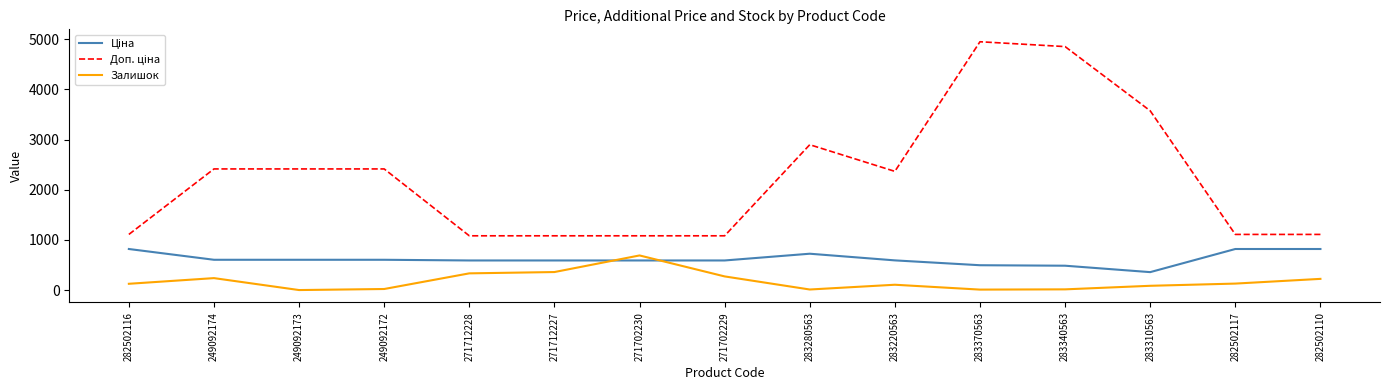

What is the greatest value displayed?

4950.4